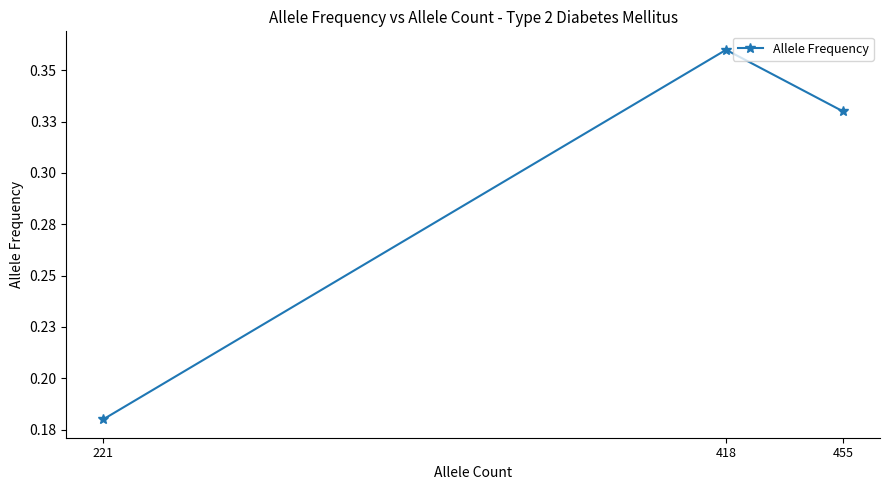

The value at 455 is 0.1. True or false?

False